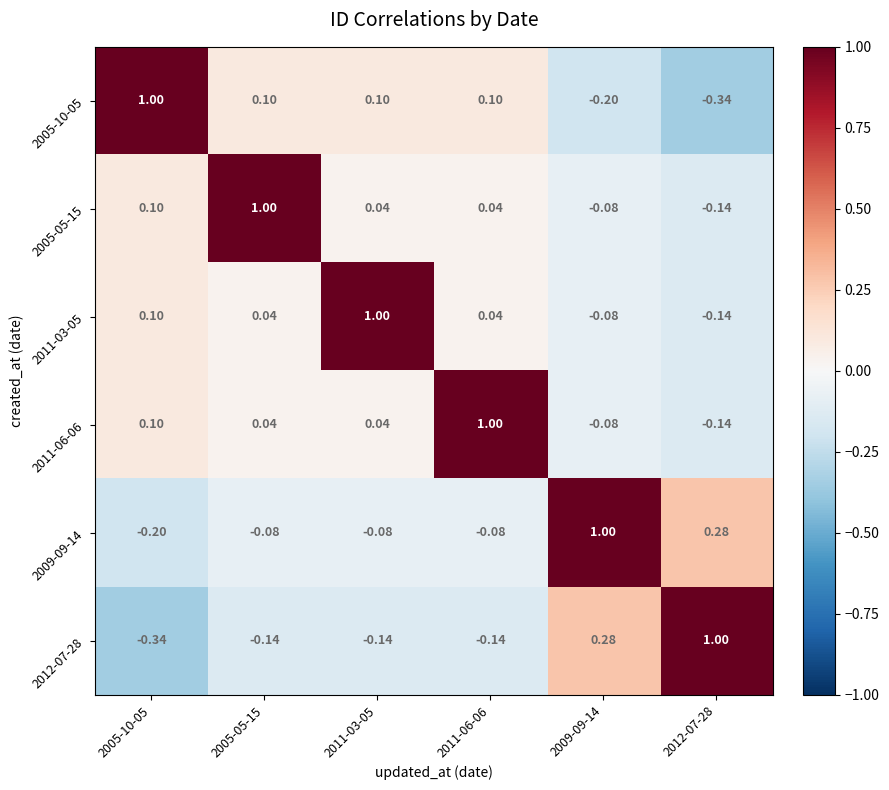

Is the value of 2009-09-14 at 2012-07-28 greater than the value of 2011-06-06 at 2011-03-05?

Yes